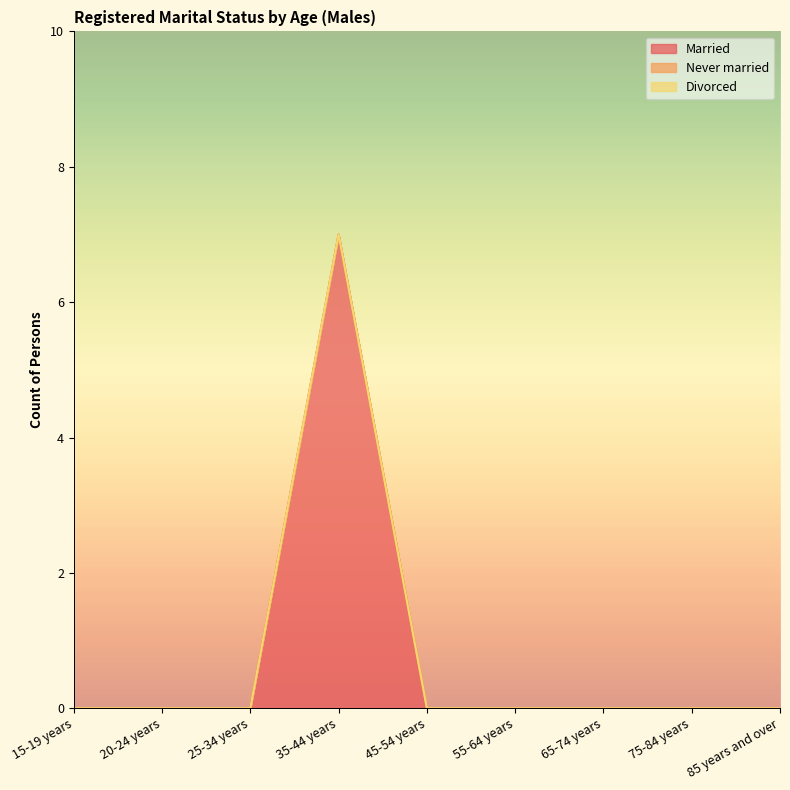

True or false: Never married and Divorced cross at least once.

False